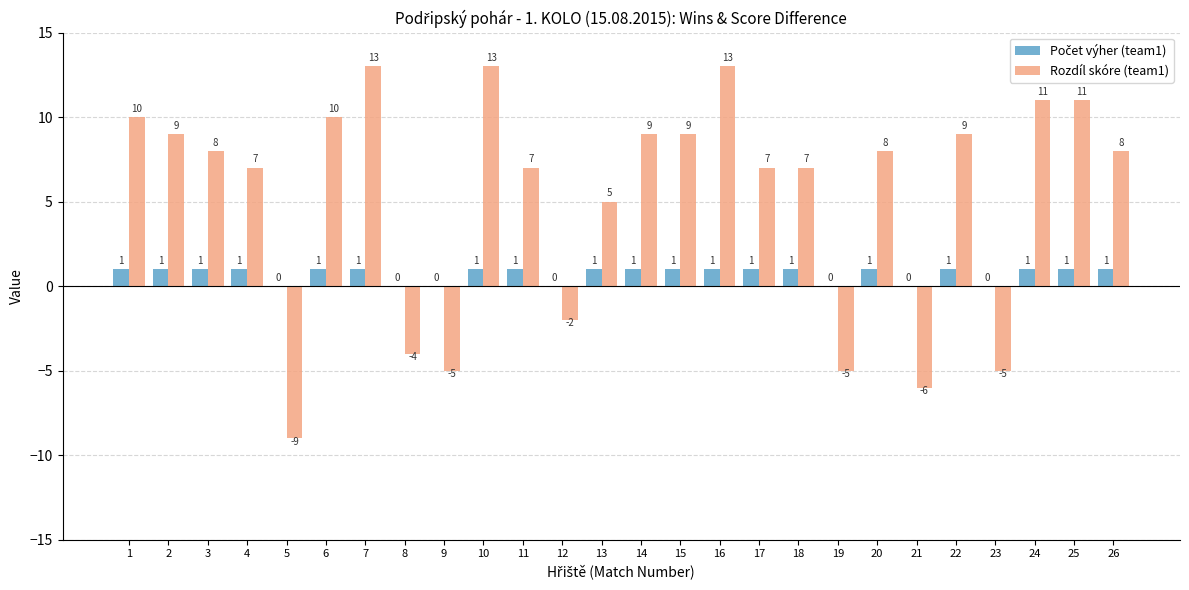

What is the sum of all Rozdíl skóre (team1) values?

138